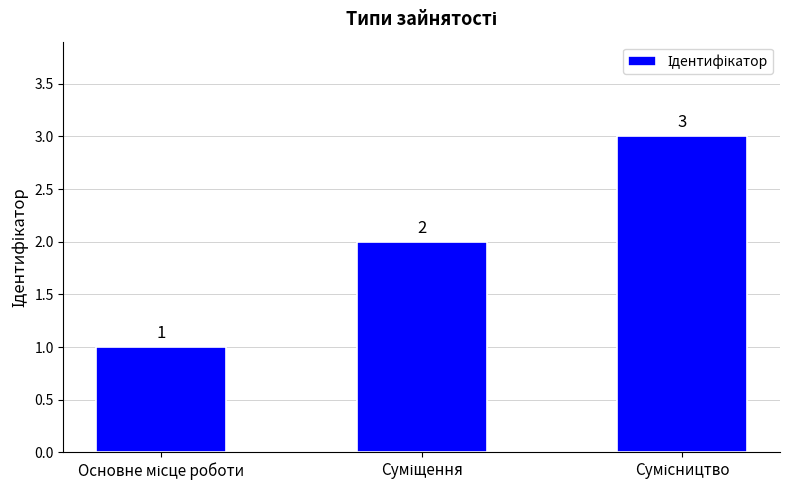

What is the difference between the maximum and minimum values?

2